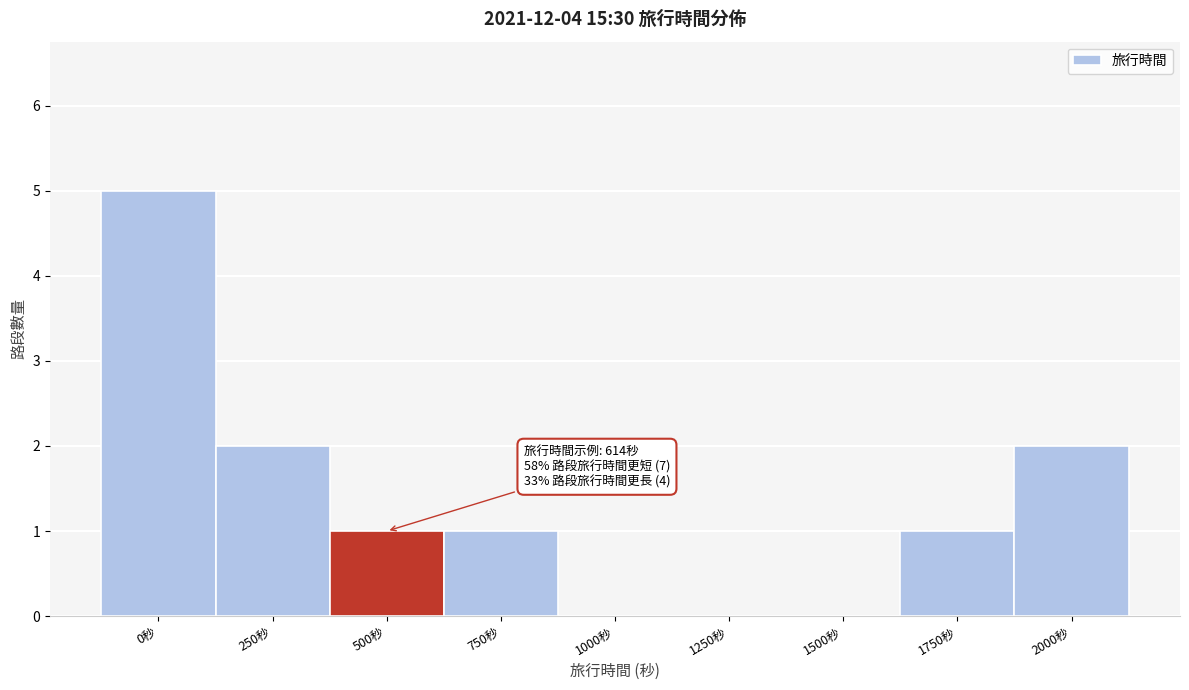

Reading left to right, list all the values displayed in this chart.

0秒=5	250秒=2	500秒=1	750秒=1	1000秒=0	1250秒=0	1500秒=0	1750秒=1	2000秒=2